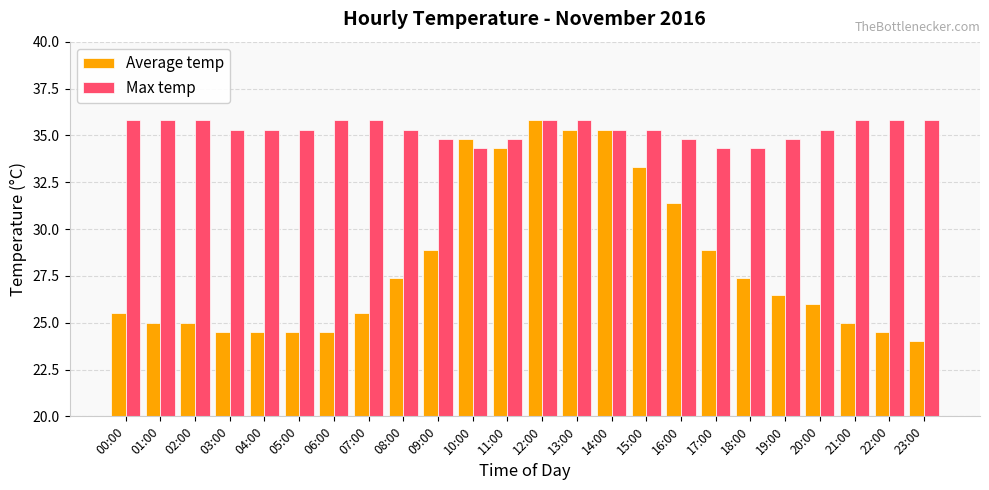

How many bars are there in each group?

2